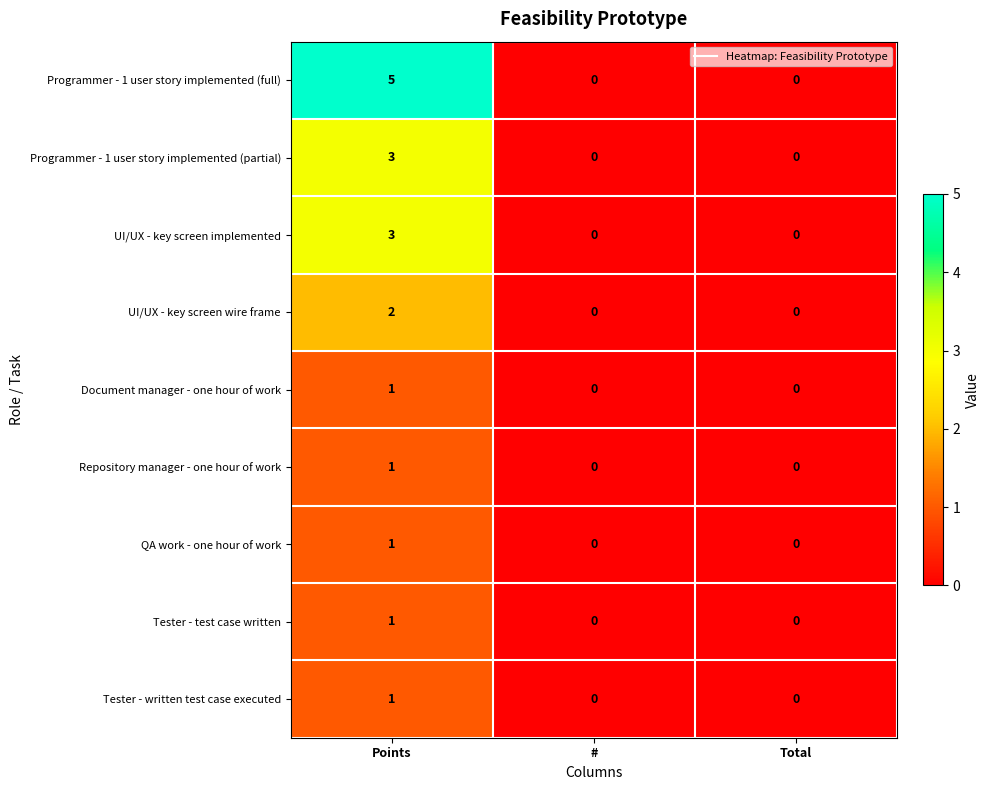

Is it true that UI/UX - key screen implemented equals 0 at Total?

True